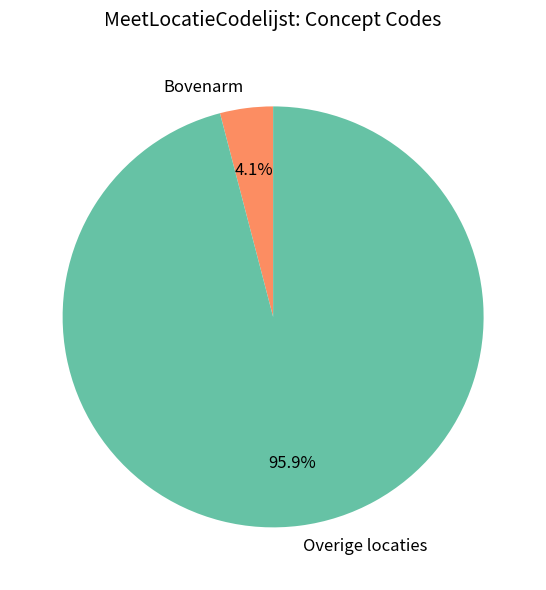

What is the smallest slice in the pie chart?

Bovenarm